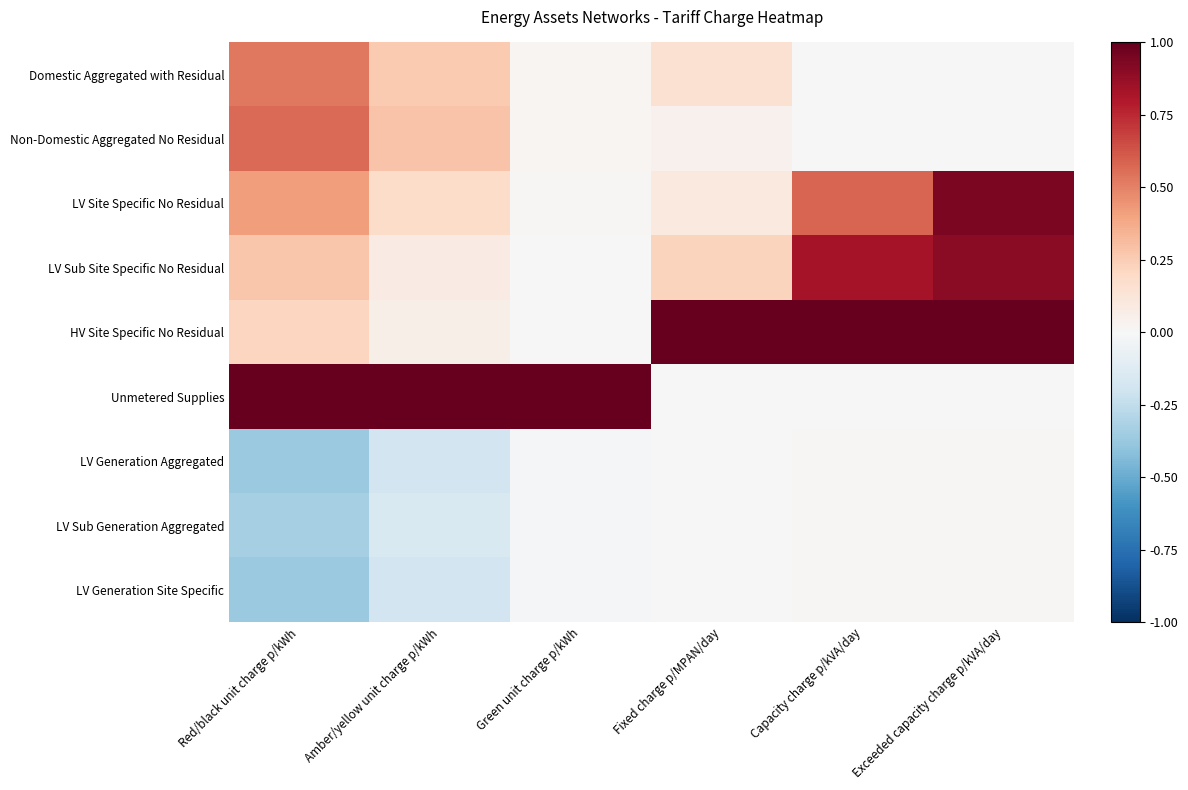

At how many categories does at least one series exceed 0?

6